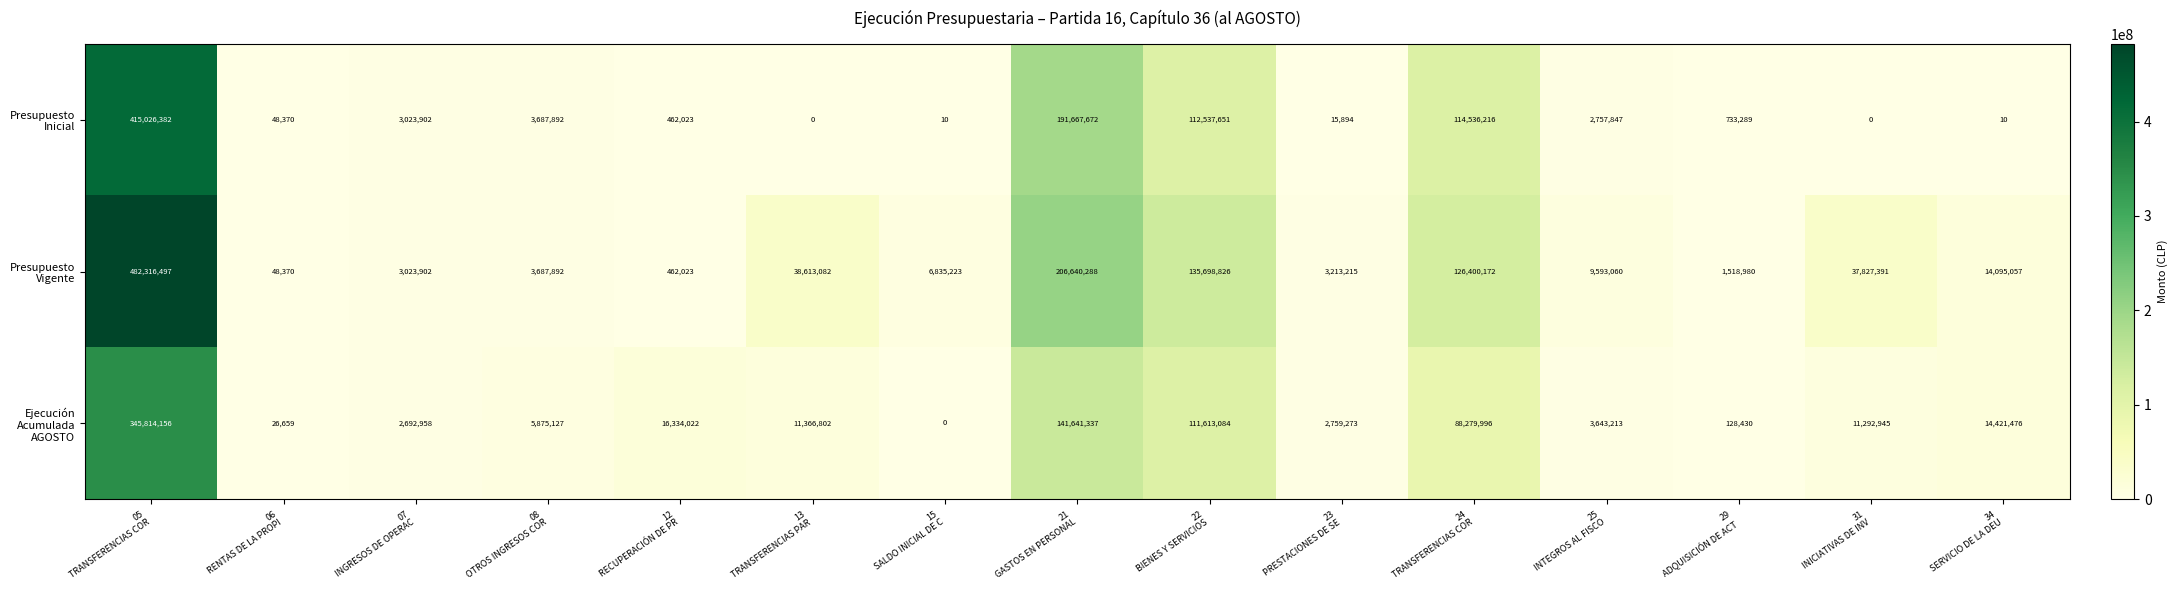

What is the greatest value displayed?

482316497